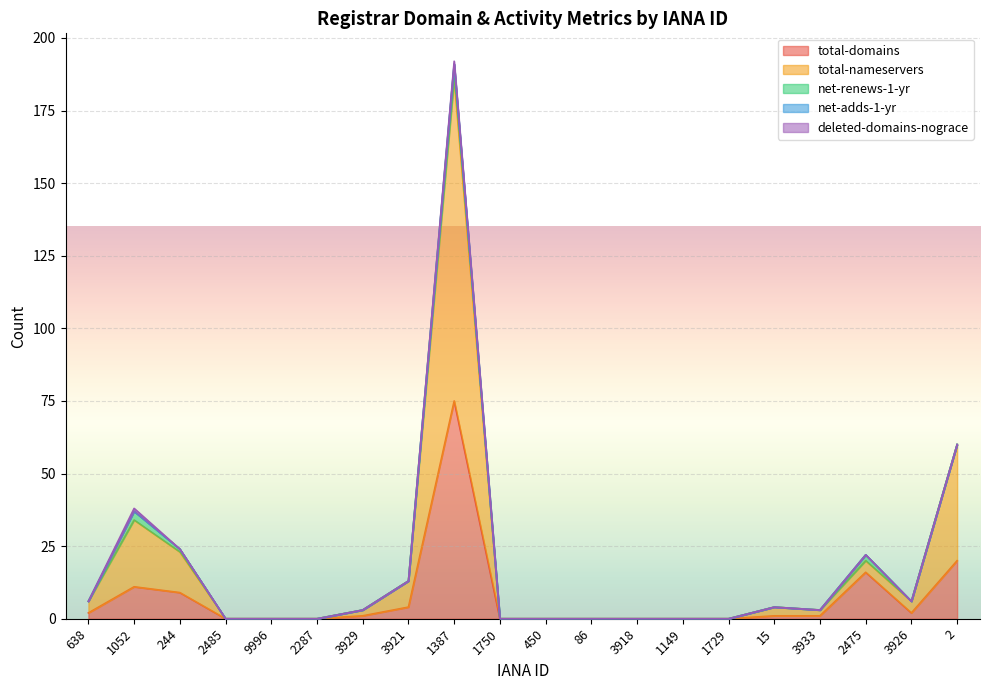

Rank the series at 3933 from highest to lowest value.

total-nameservers, total-domains, net-renews-1-yr, net-adds-1-yr, deleted-domains-nograce